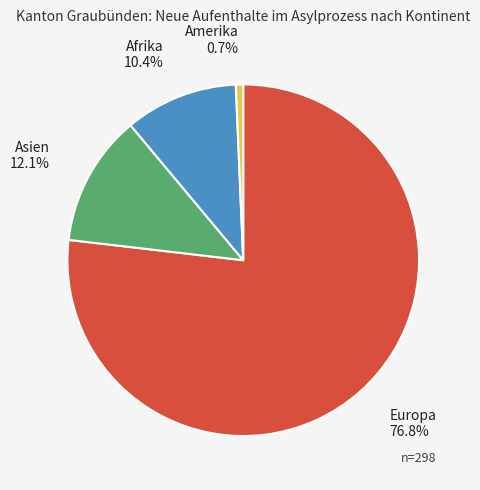

How many segments does this pie chart have?

4